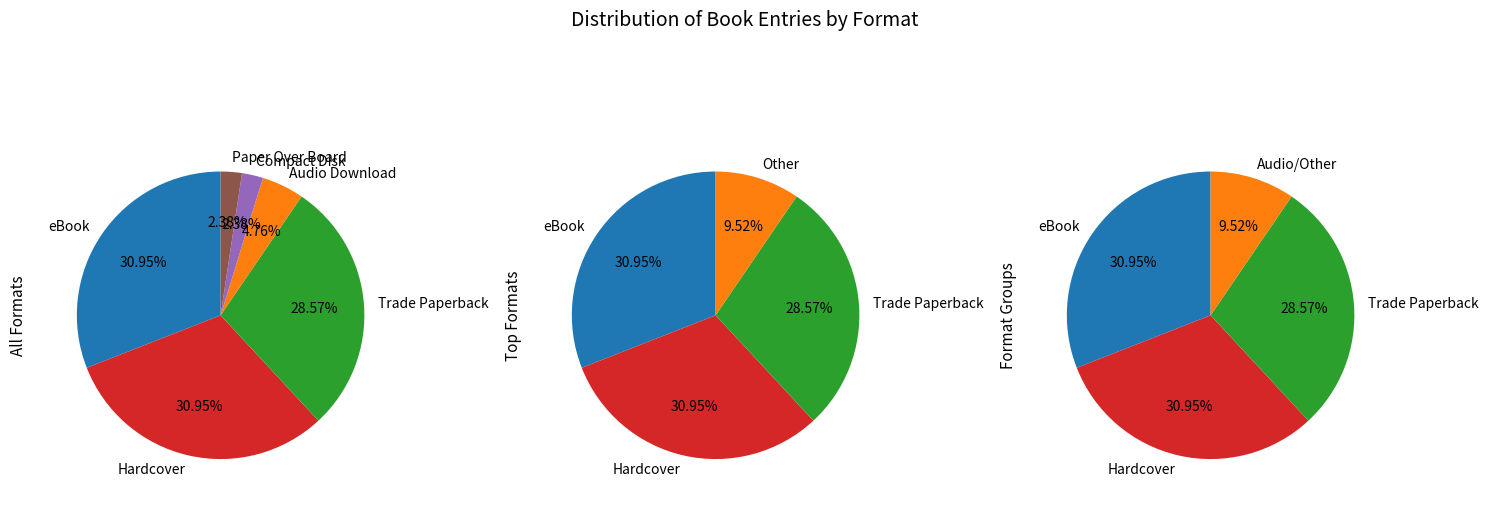

Does Trade Paperback account for over 50% of the chart?

No